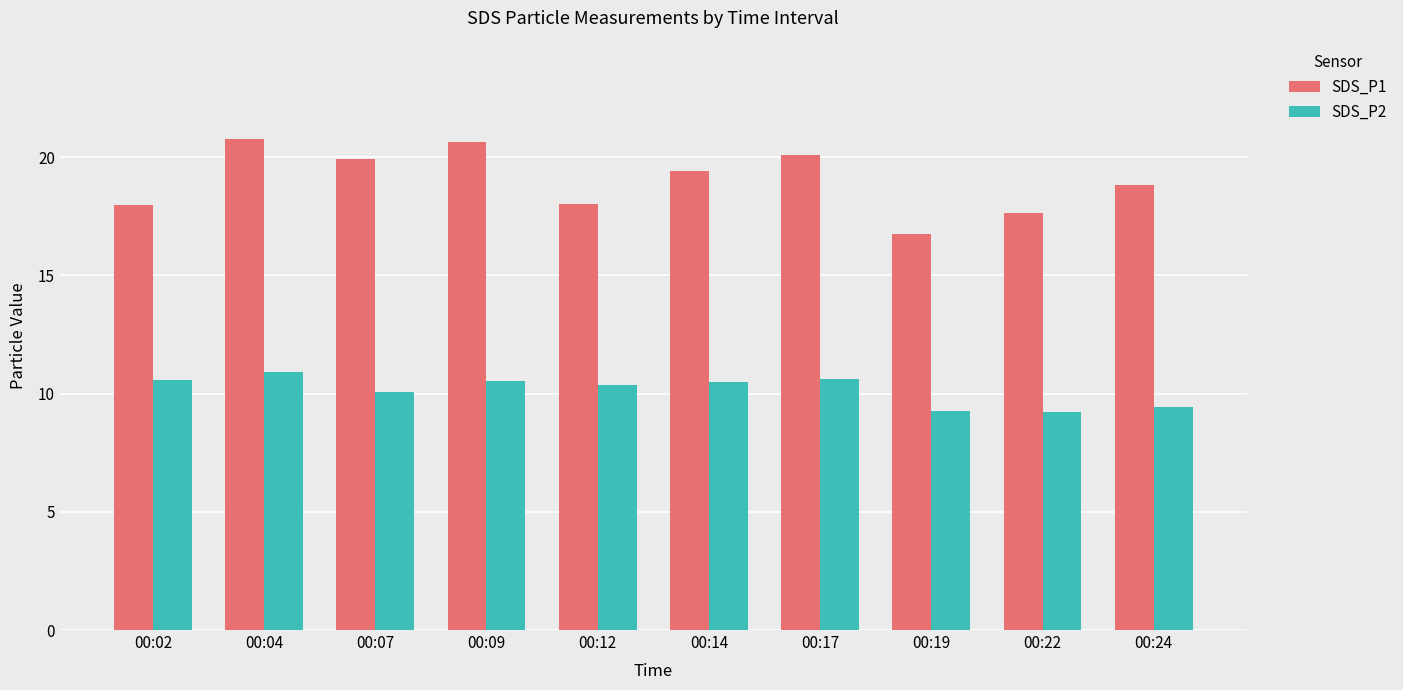

True or false: SDS_P1 has a value of 20.6 at 00:09.

True